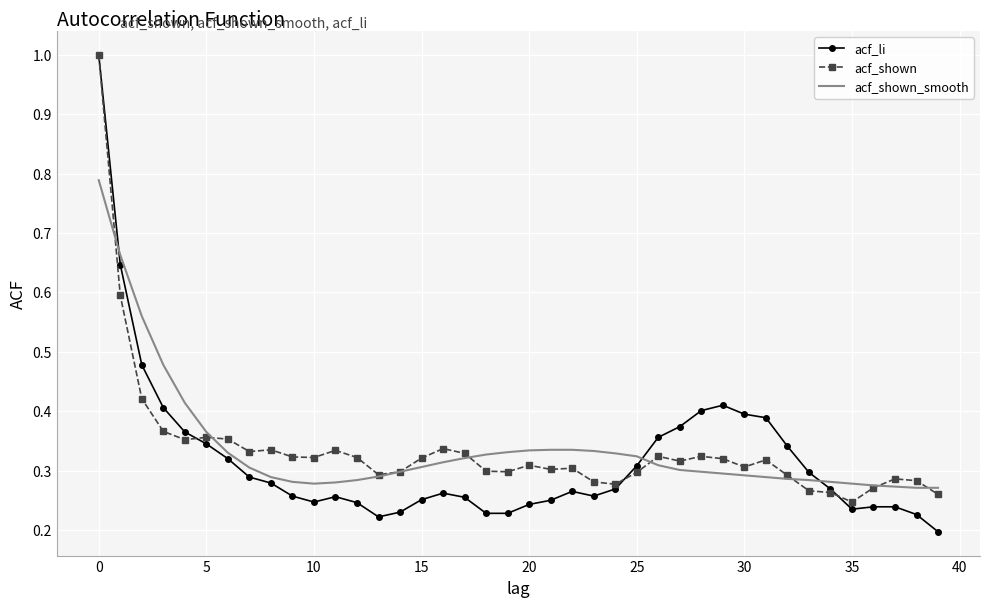

What is the maximum value for acf_shown?

1.0